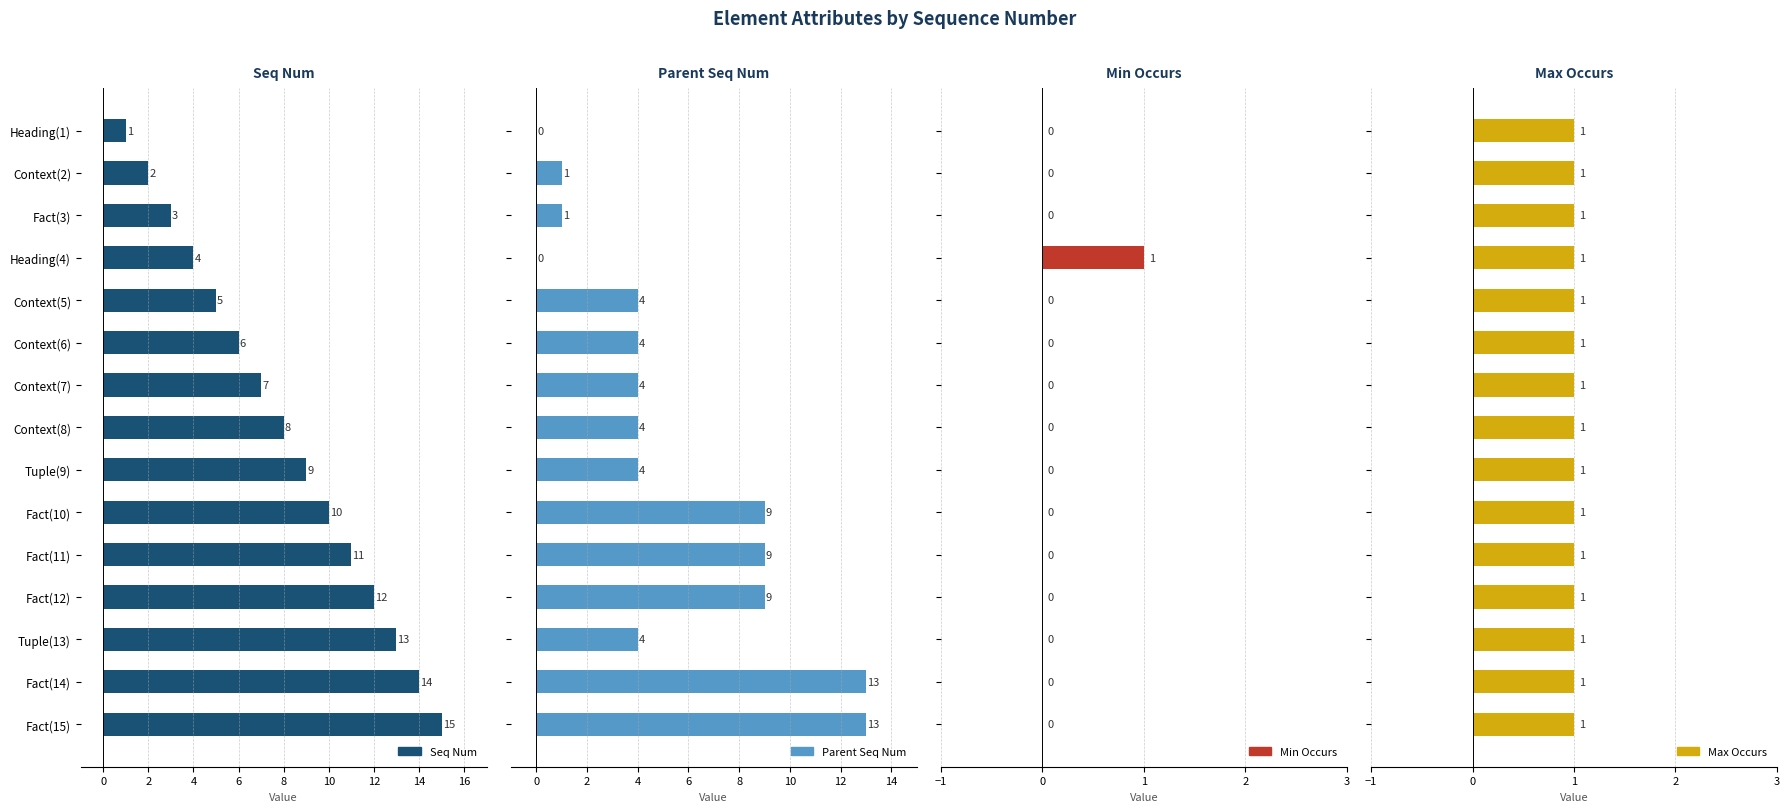

Is the value of Max Occurs at 4 greater than the value of Parent Seq Num at 12?

No